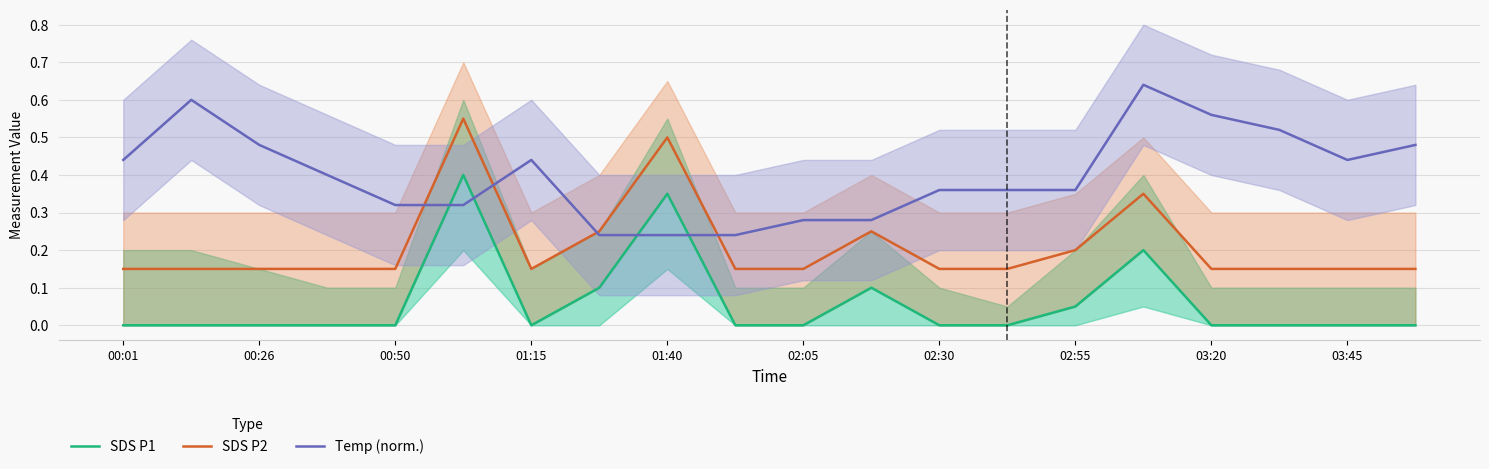

The value of SDS P2 at 00:01 is 0.0. True or false?

False